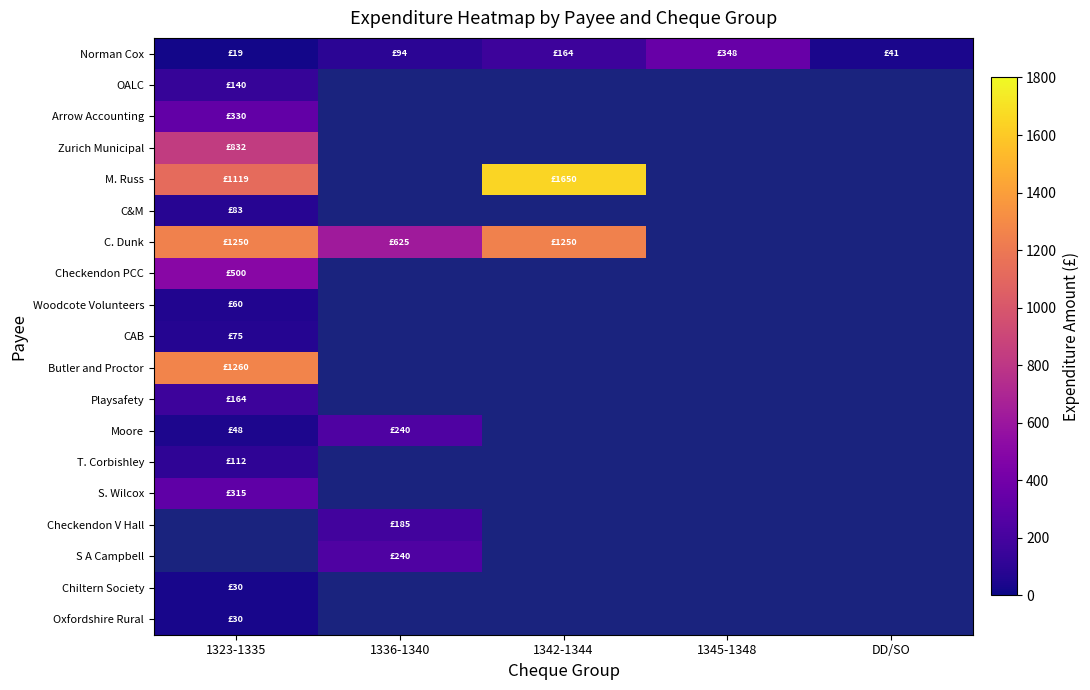

Which category has the highest value across all series?

1342-1344